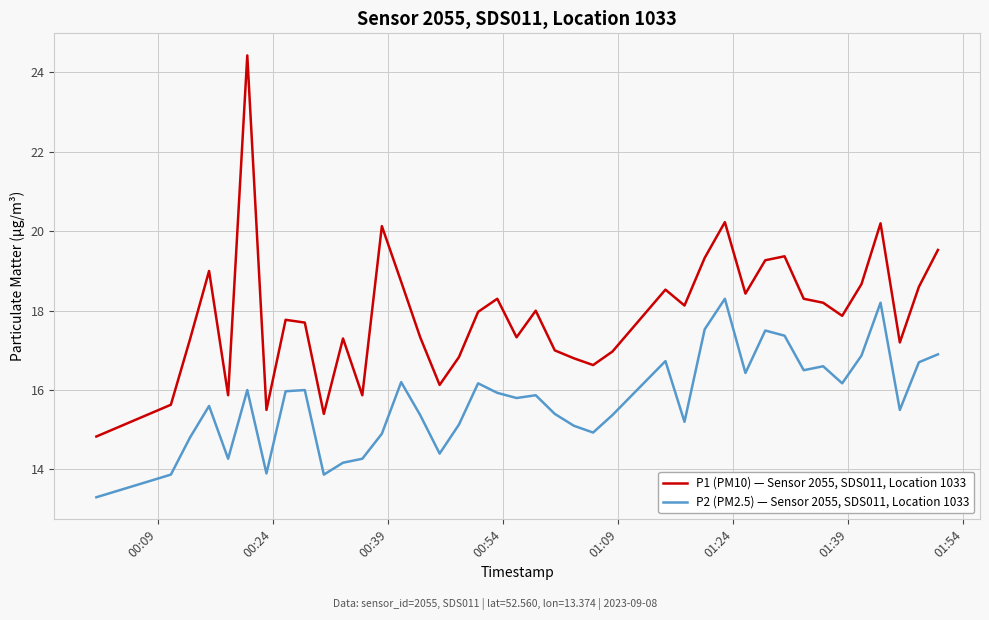

Is this an area chart (filled region under the line)?

No